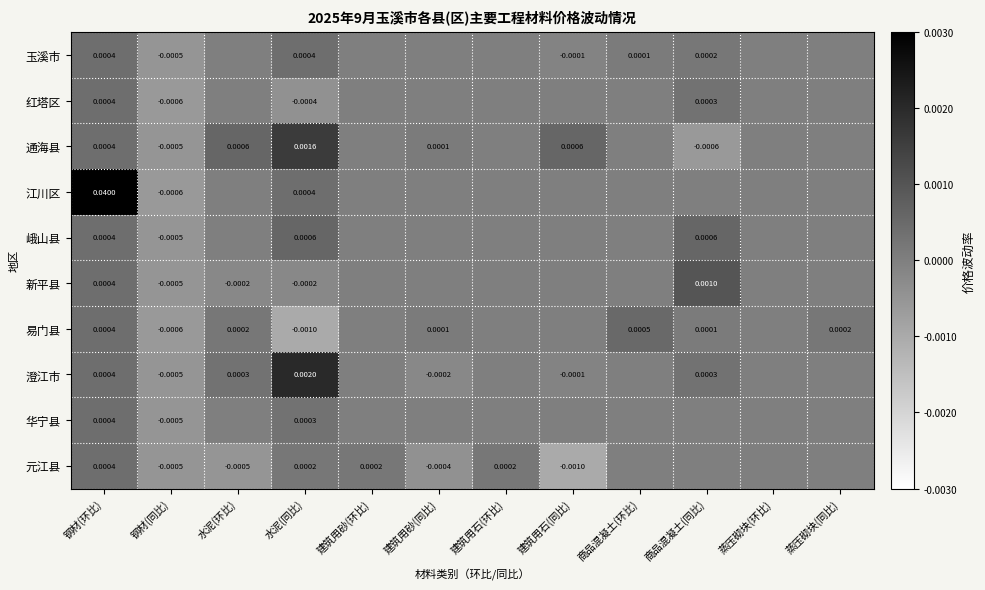

The value of 华宁县 at 水泥(环比) is 0.0. True or false?

True